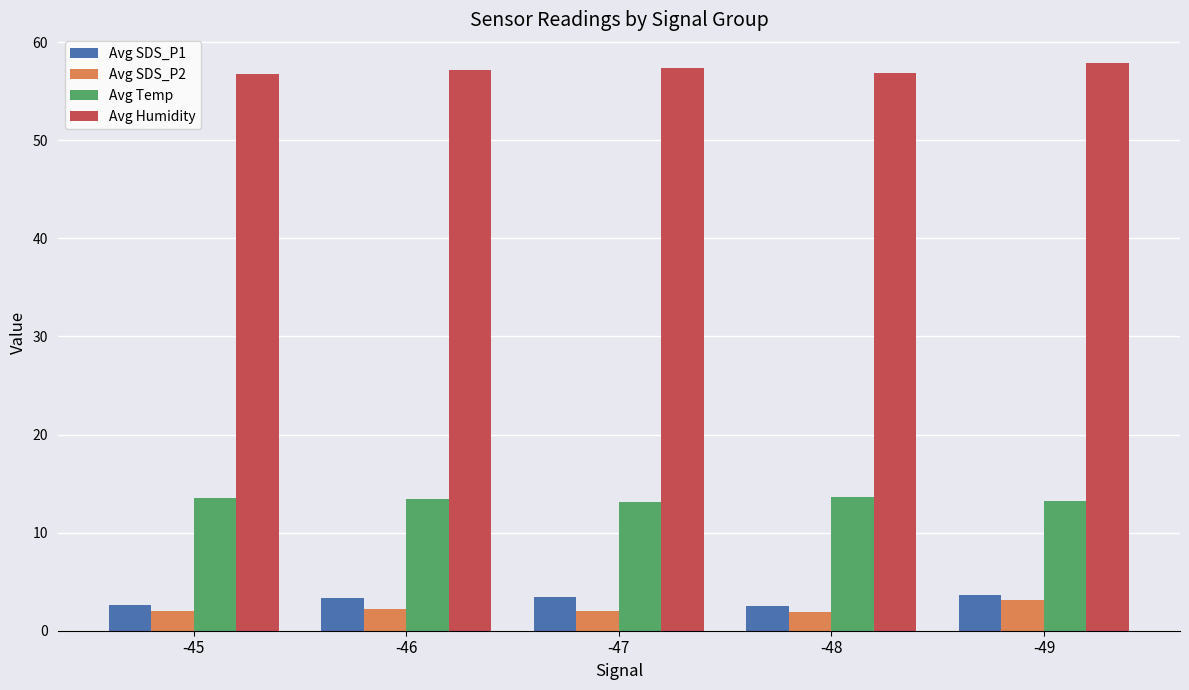

The value of Avg Humidity at -45 is 82.1. True or false?

False